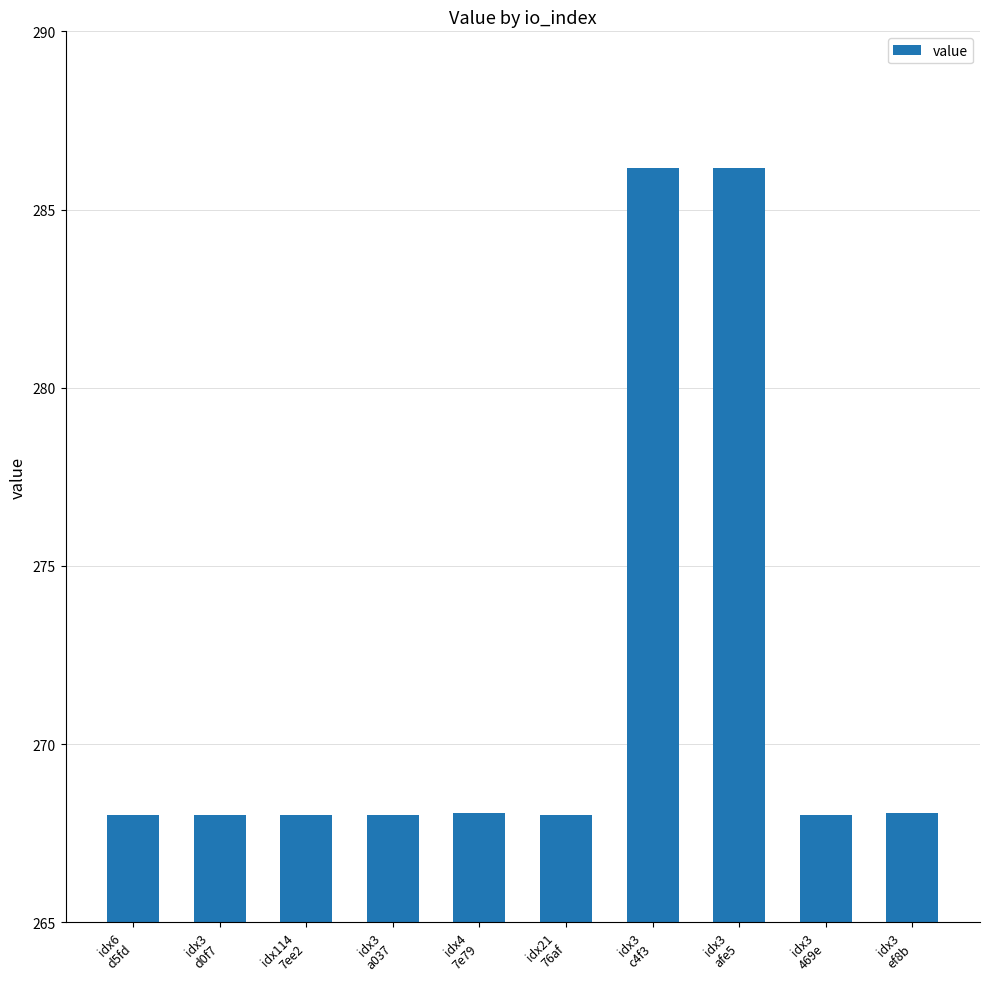

What is the difference between the second highest and minimum values?

18.1